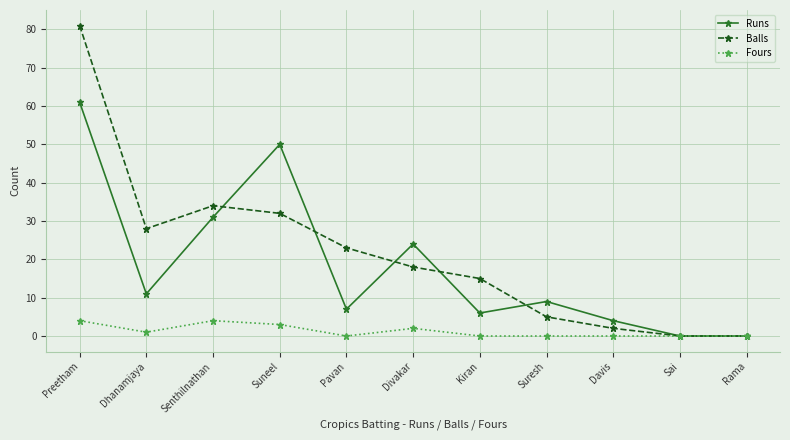

What position from the right is Suresh?

4